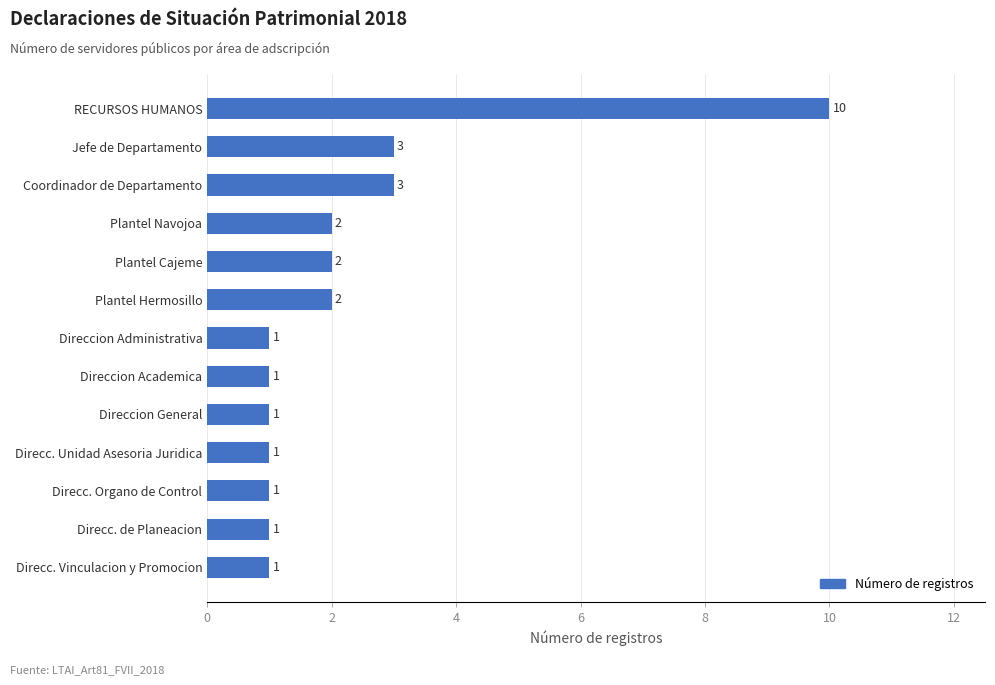

How many data points are above 1?

6